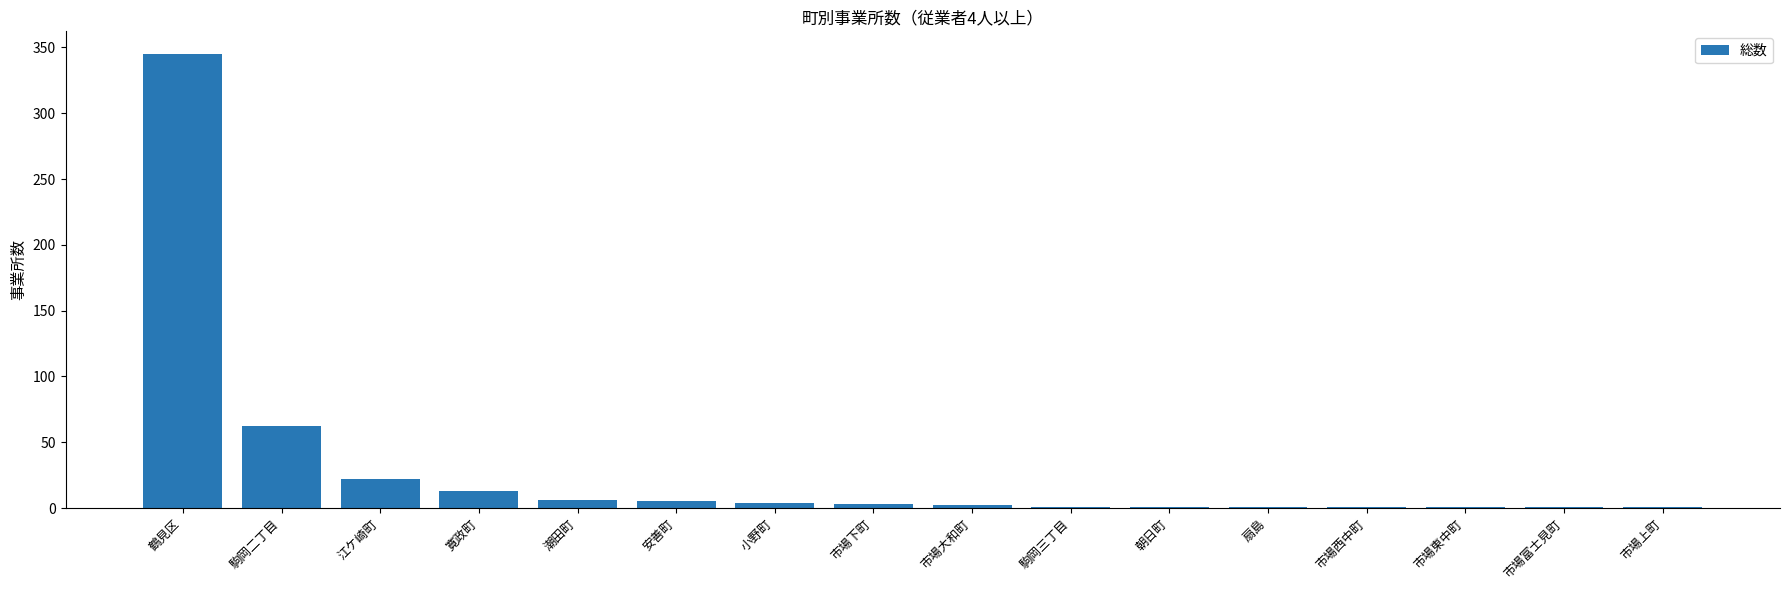

Is it true that the value at 江ケ崎町 is 38?

False